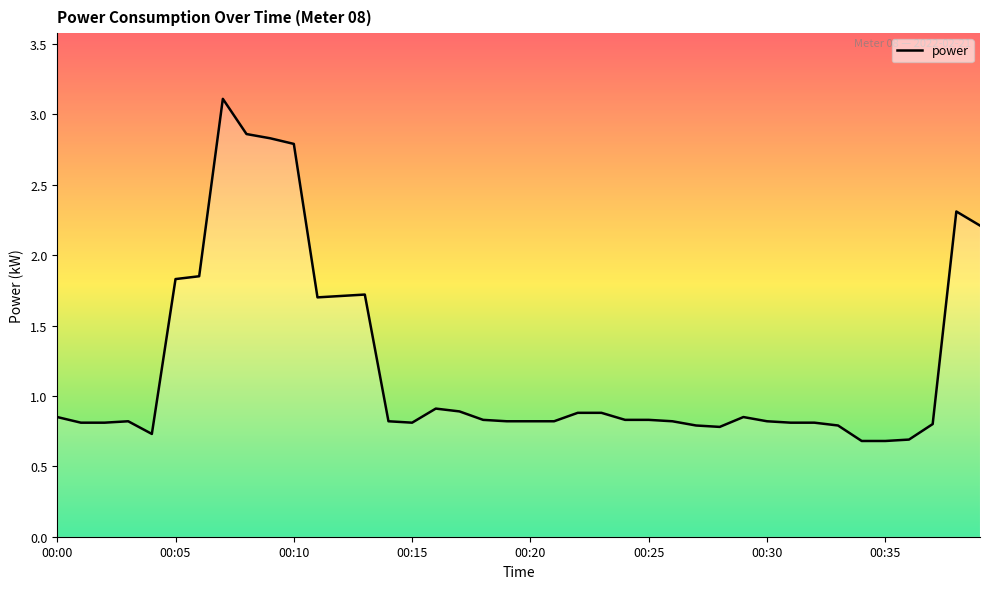

Does the chart have visible grid lines?

No